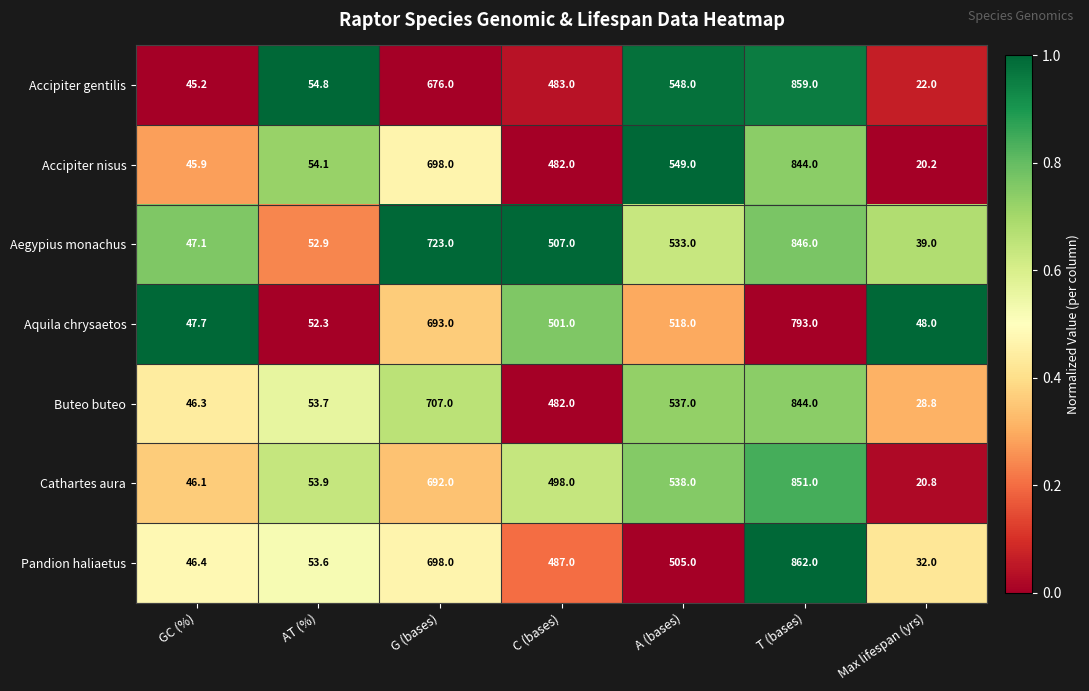

True or false: Buteo buteo has a value of 28.8 at Max lifespan (yrs).

True